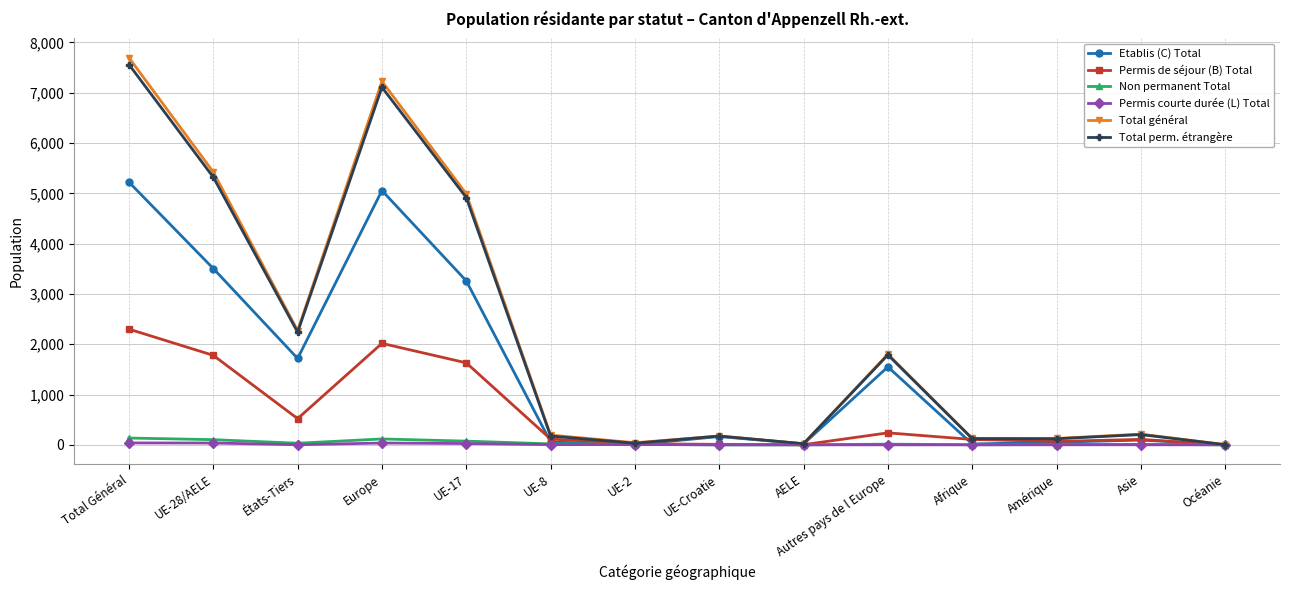

Does the chart have visible grid lines?

Yes